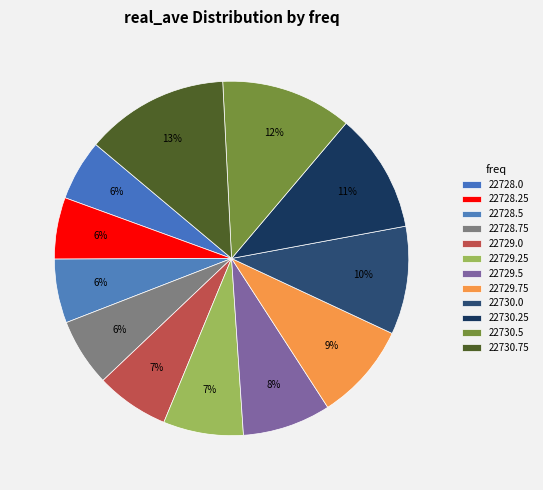

How many segments does this pie chart have?

12